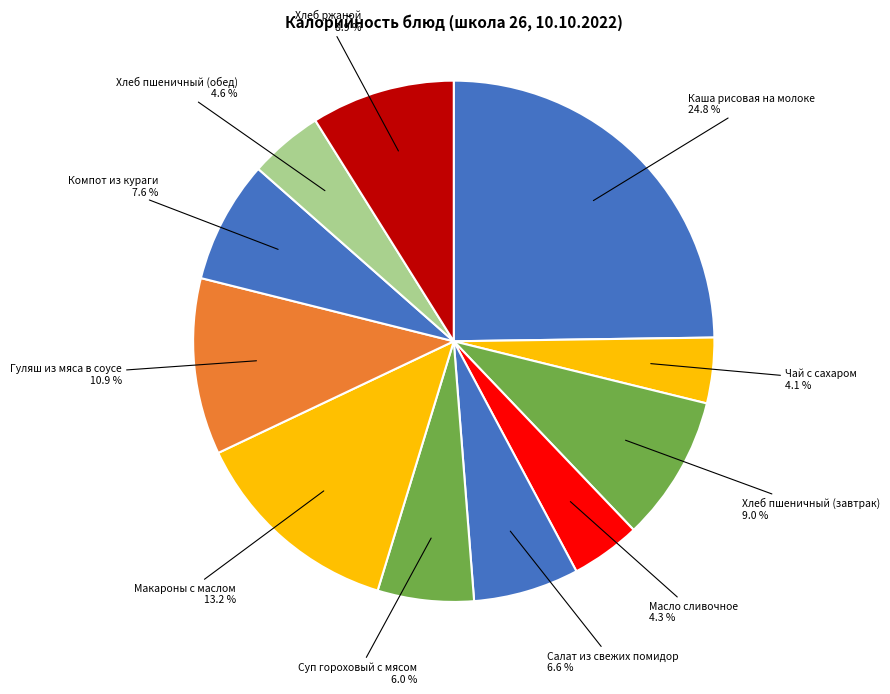

Combined, do Компот из кураги and Масло сливочное account for over 50%?

No